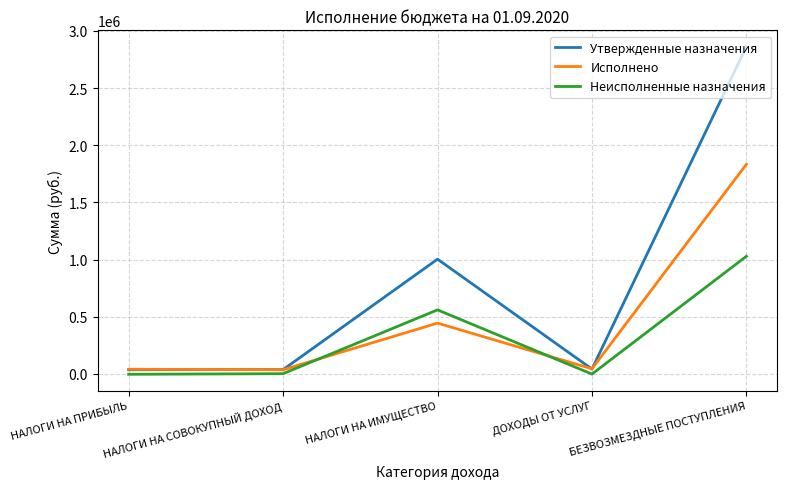

Between ДОХОДЫ ОТ УСЛУГ and БЕЗВОЗМЕЗДНЫЕ ПОСТУПЛЕНИЯ, which series saw the biggest shift?

Утвержденные назначения